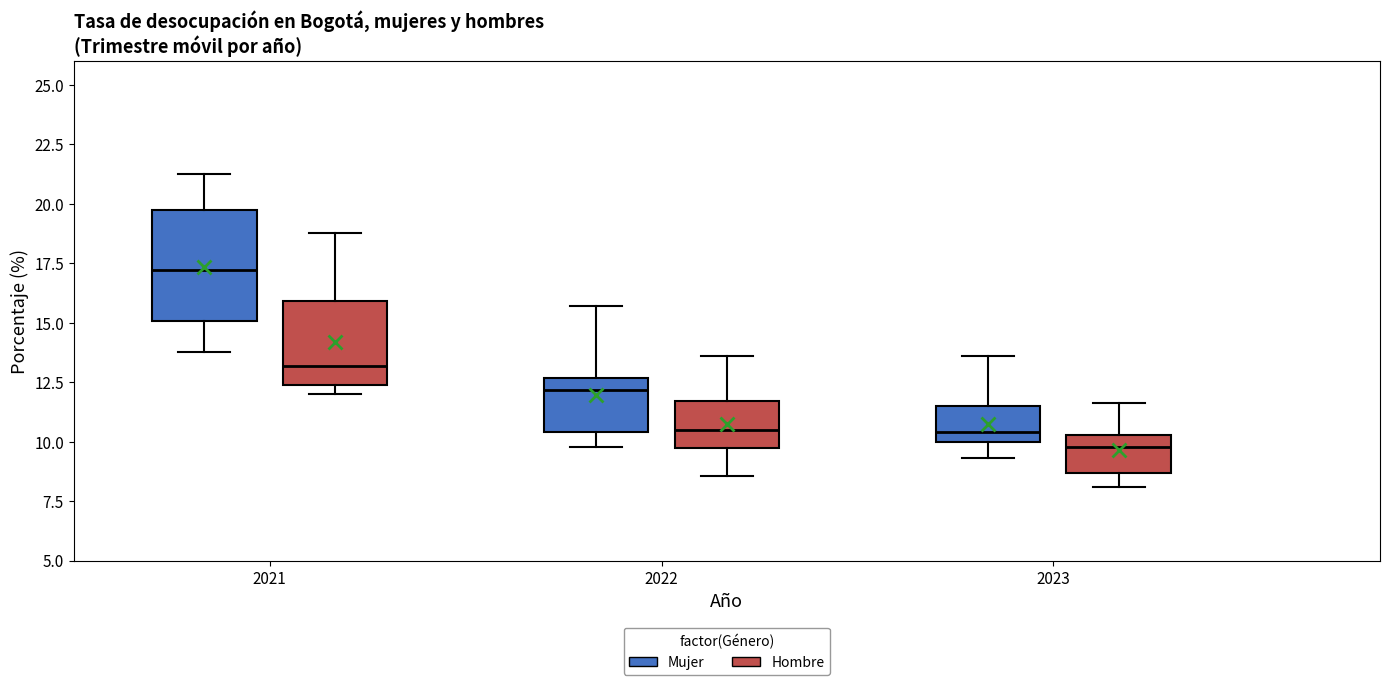

Where is the lower edge of the box for 2023 (Hombre) on the y-axis? The values are not printed on the chart, so give them approximately, as read against the axis.

8.5